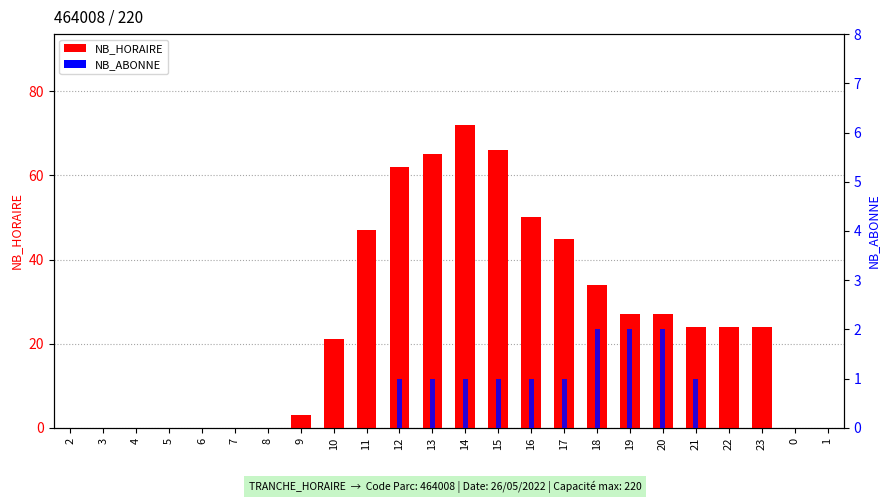

The value of NB_HORAIRE at 20 is 27. True or false?

True